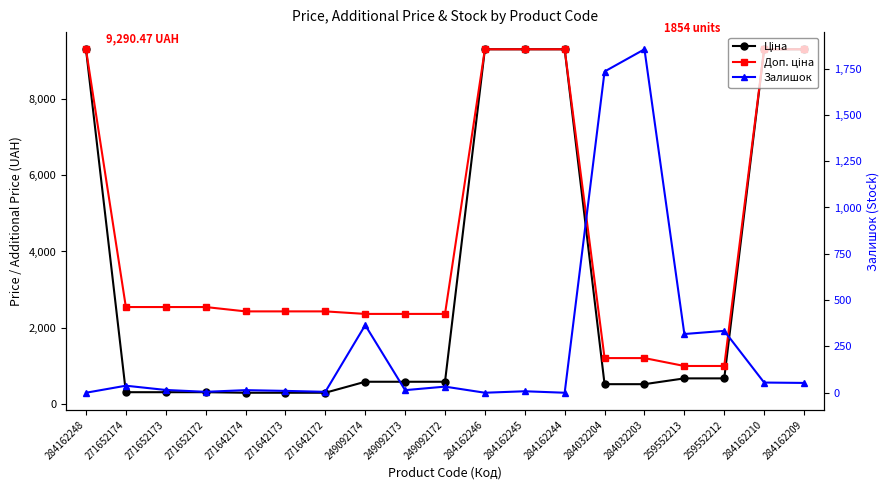

How many data points does each series have?

19